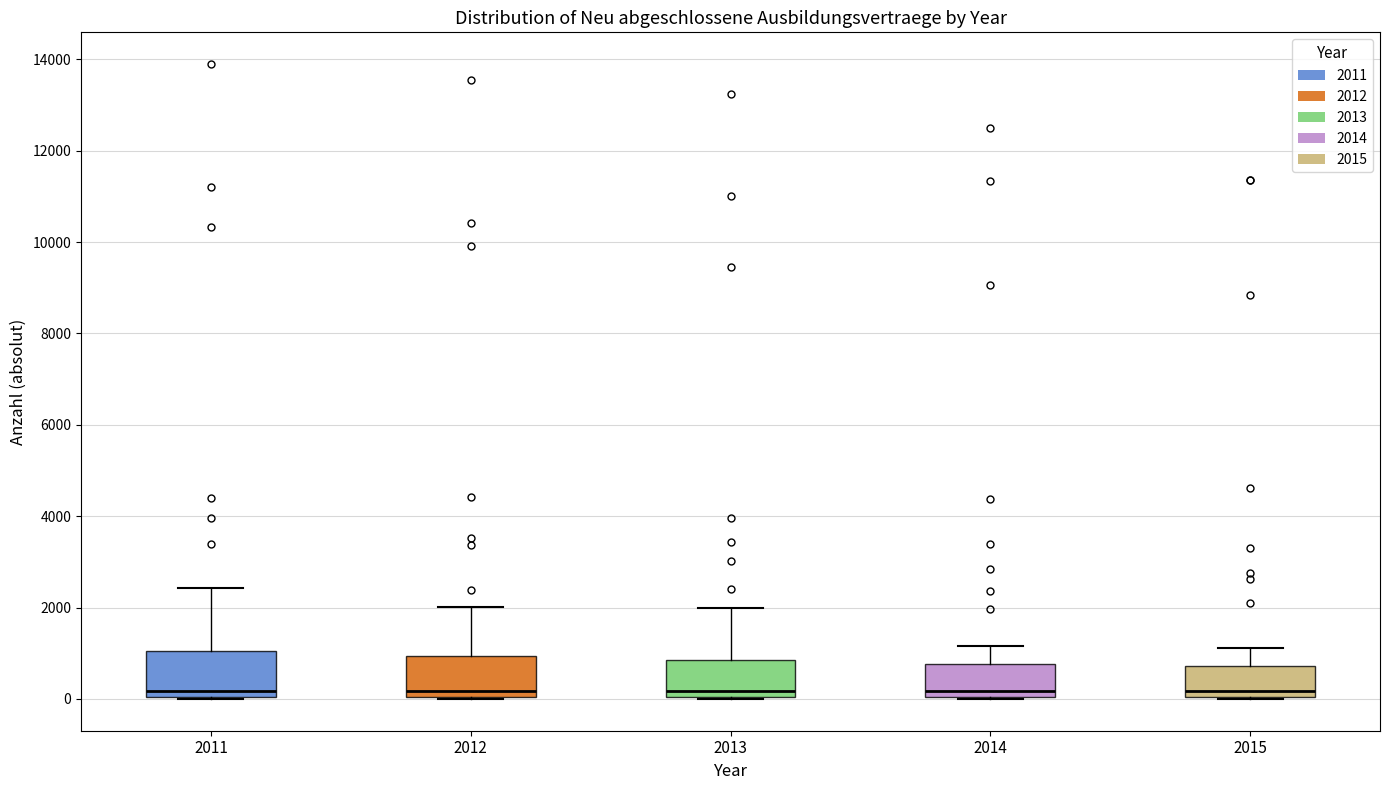

Reading left to right, transcribe this box plot: for each box, give where its median line is, the range the box spans, and where its two whiskers end, as read against the y-axis. The values are not printed on the chart, so give them approximately, as read against the axis.

2011: median 200, box 0 to 1000, whiskers 0 to 2400
2012: median 200, box 0 to 1000, whiskers 0 to 2000
2013: median 200, box 0 to 800, whiskers 0 to 2000
2014: median 200, box 0 to 800, whiskers 0 to 1200
2015: median 200, box 0 to 800, whiskers 0 to 1200